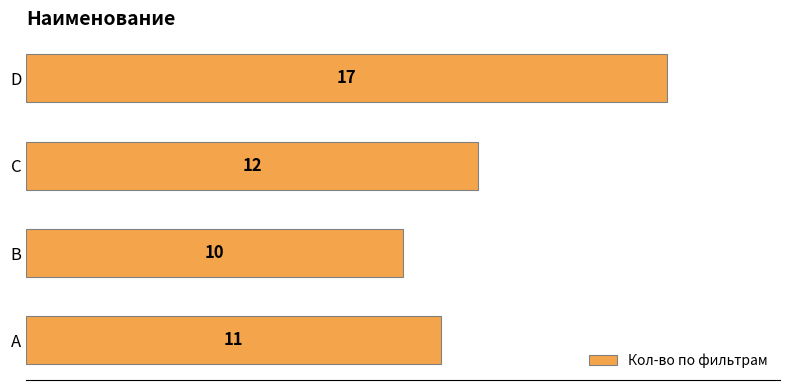

Reading bottom to top, list all the values displayed in this chart.

11	10	12	17